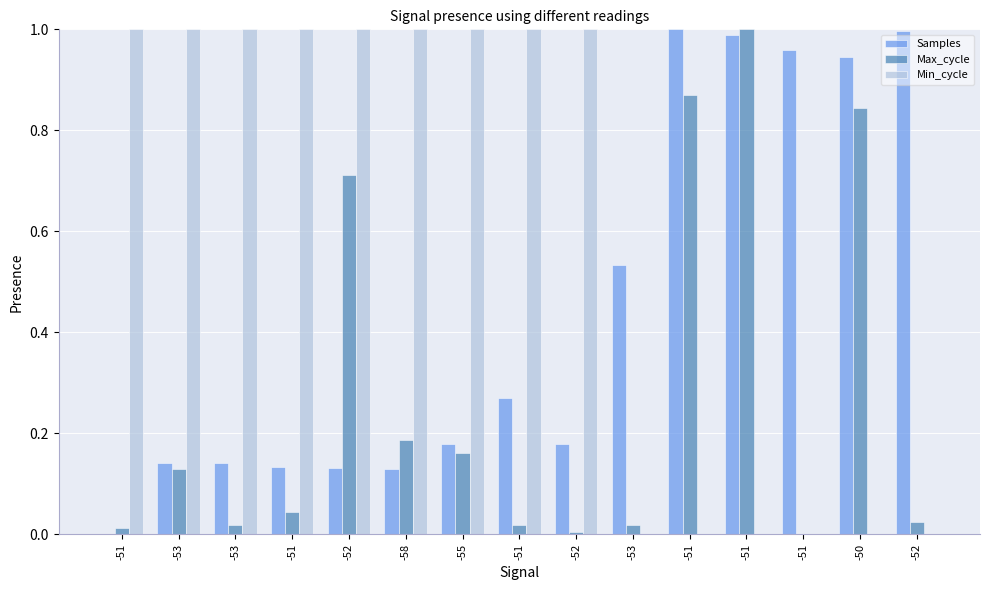

How many groups of bars are there?

15